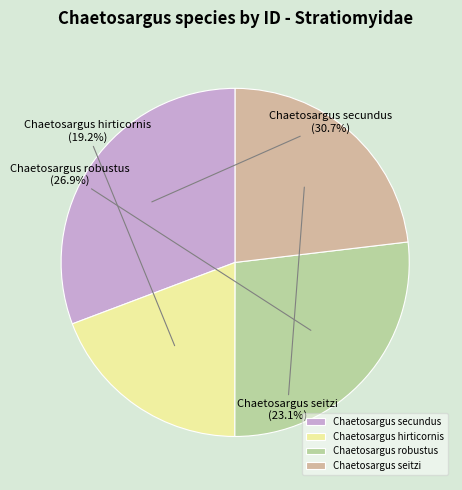

Which slice is the smallest?

Chaetosargus hirticornis